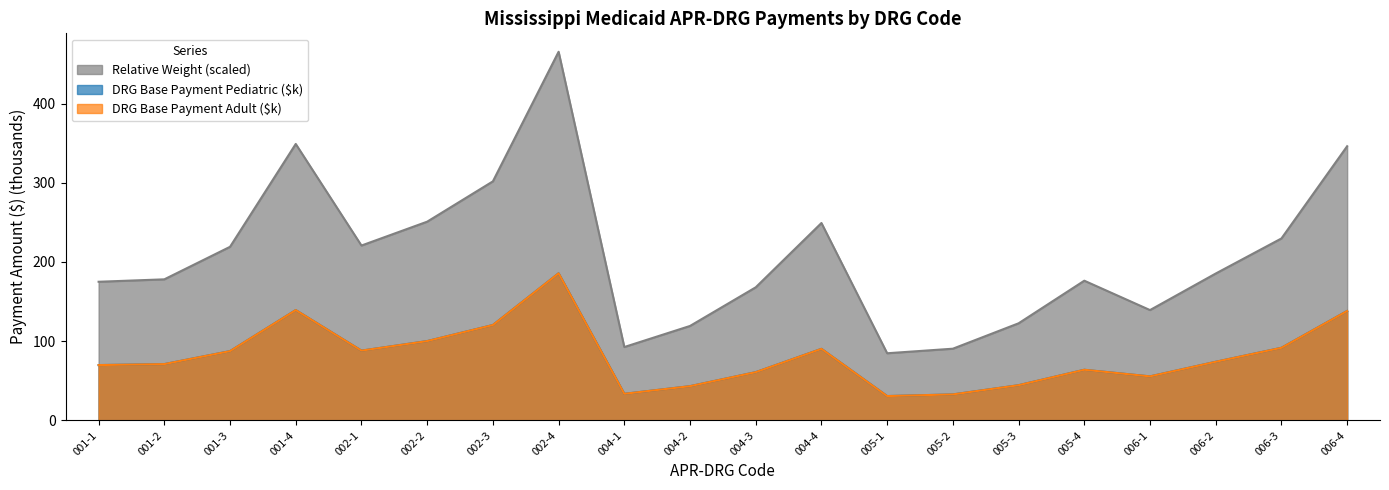

True or false: DRG Base Payment Pediatric and DRG Base Payment Adult intersect in this chart.

False